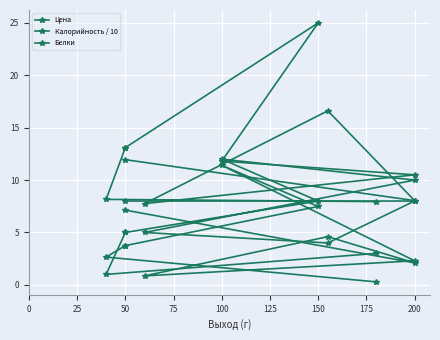

What is the value of the Цена point at the 10th from the left?

1.0